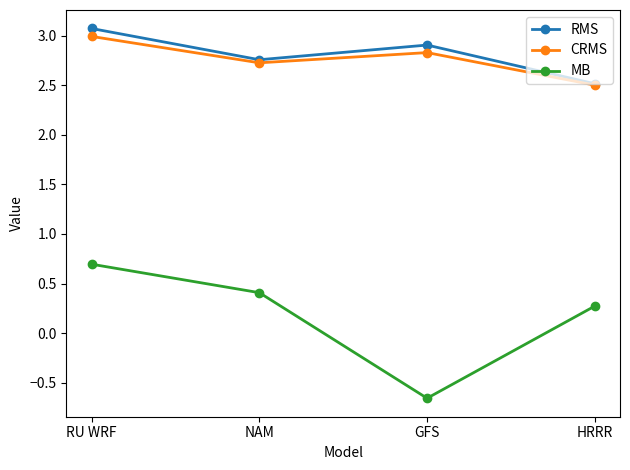

How many MB values are between 0 and 1?

3